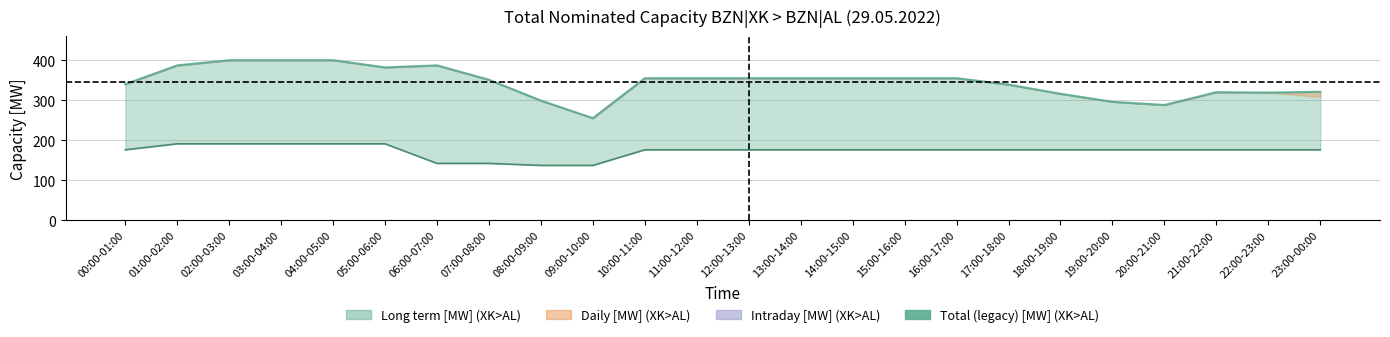

How many values are below 355?

11